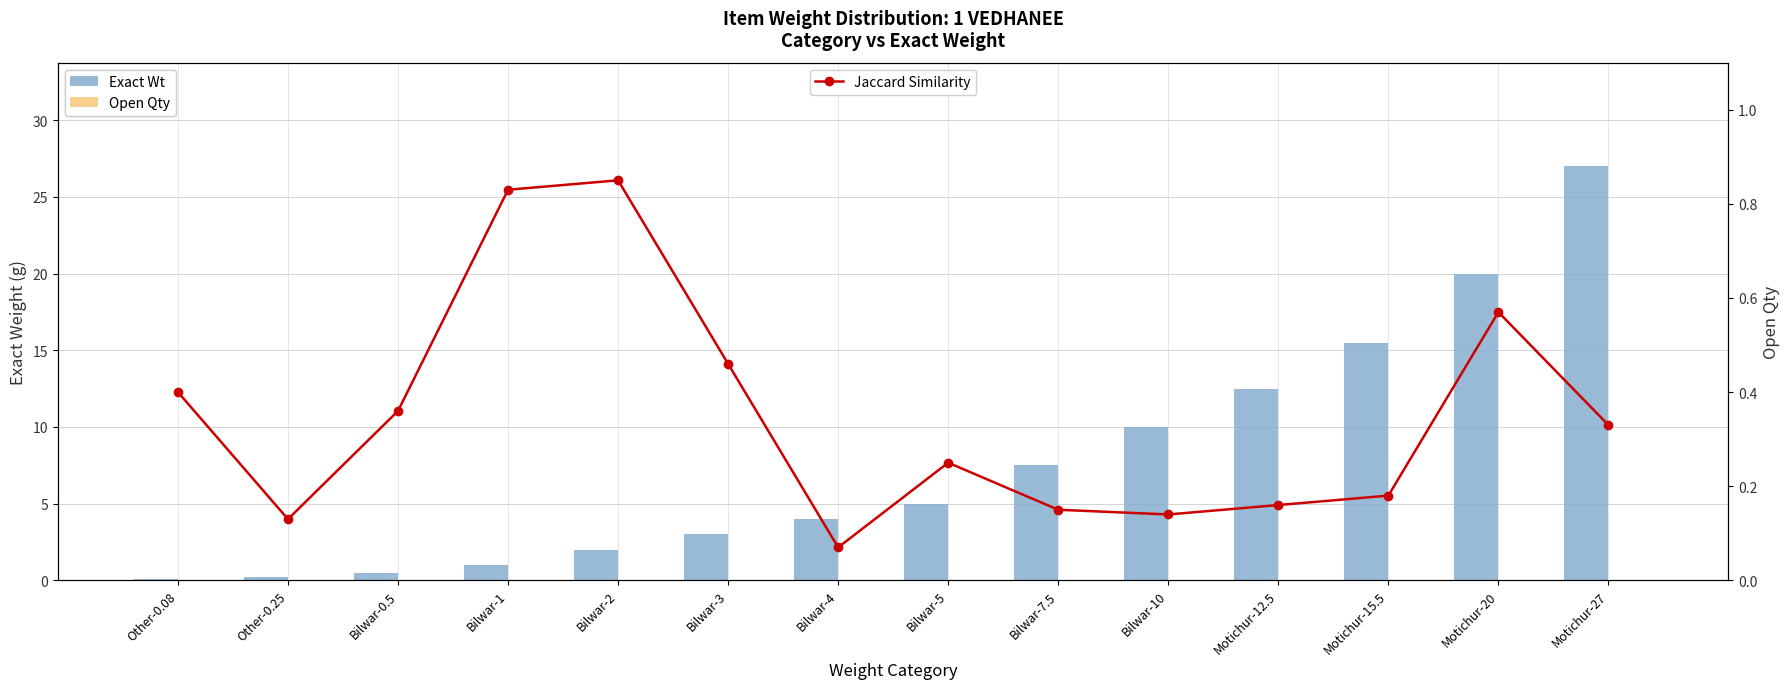

What is the sum of all Exact Wt values?

108.3